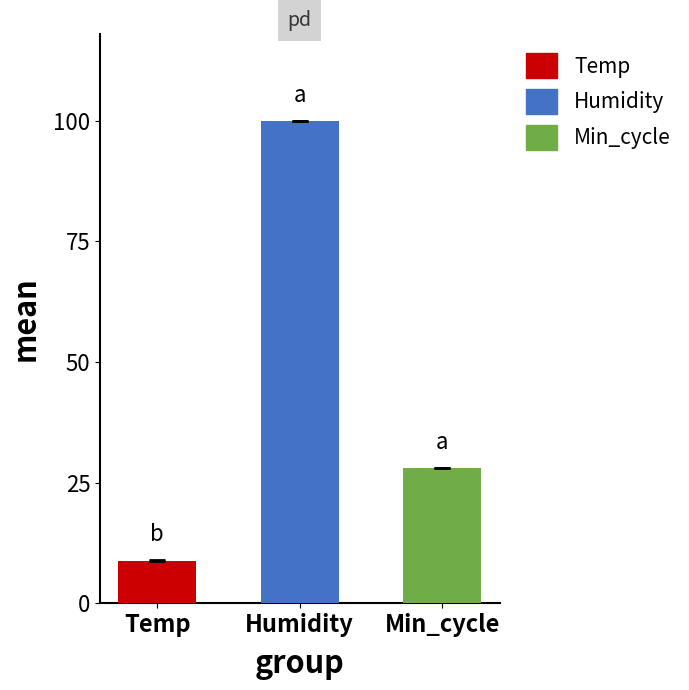

What is the value of the Humidity bar at the 26th from the left?

99.9